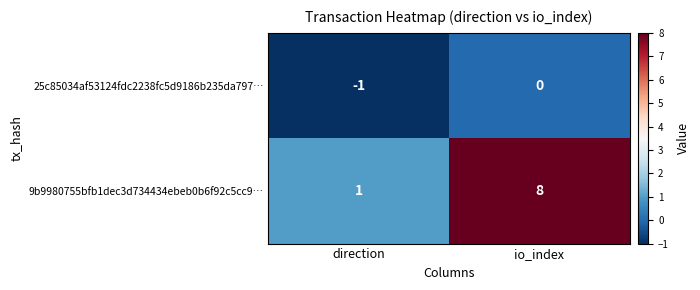

At which label does 9b9980755bfb1dec3d734434ebeb0b6f92c5cc9… reach its minimum?

direction